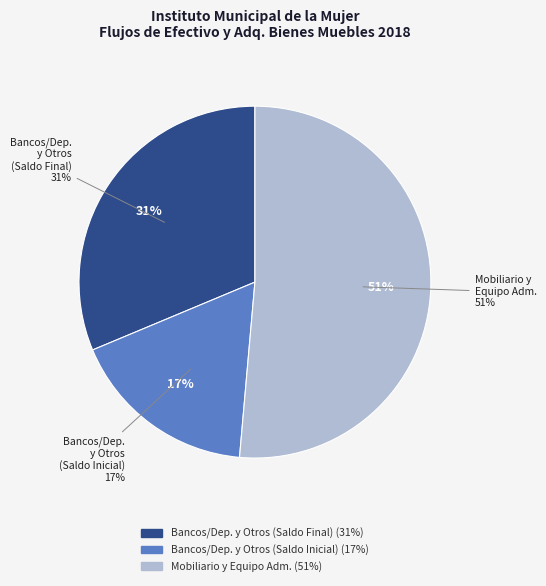

What percentage is NOT represented by Bancos/Dependencias y Otros (Saldo Inicial)?

82.7%